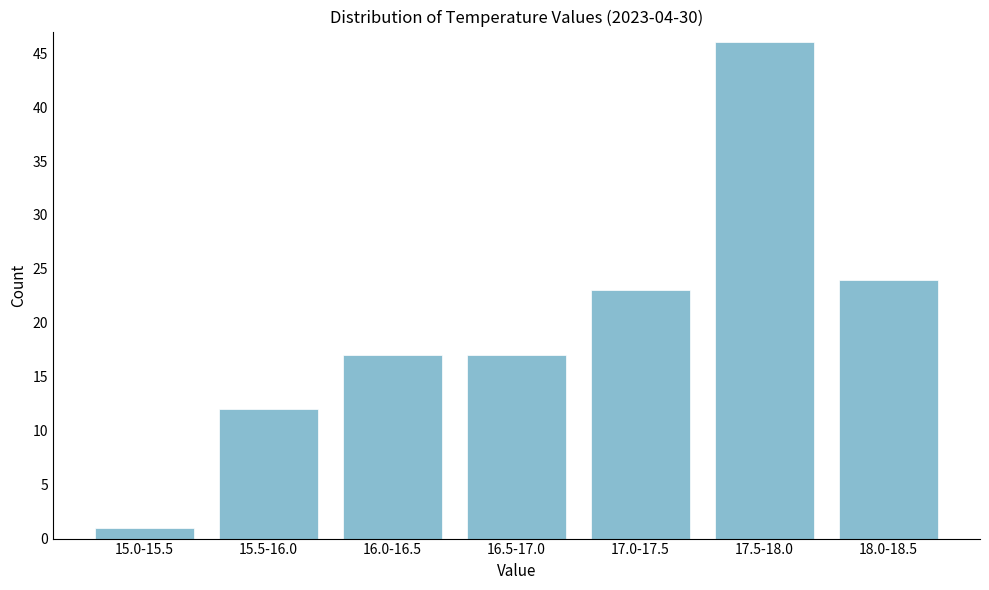

Reading right to left, what are all the values shown in this chart?

18.0-18.5=24	17.5-18.0=46	17.0-17.5=23	16.5-17.0=17	16.0-16.5=17	15.5-16.0=12	15.0-15.5=1